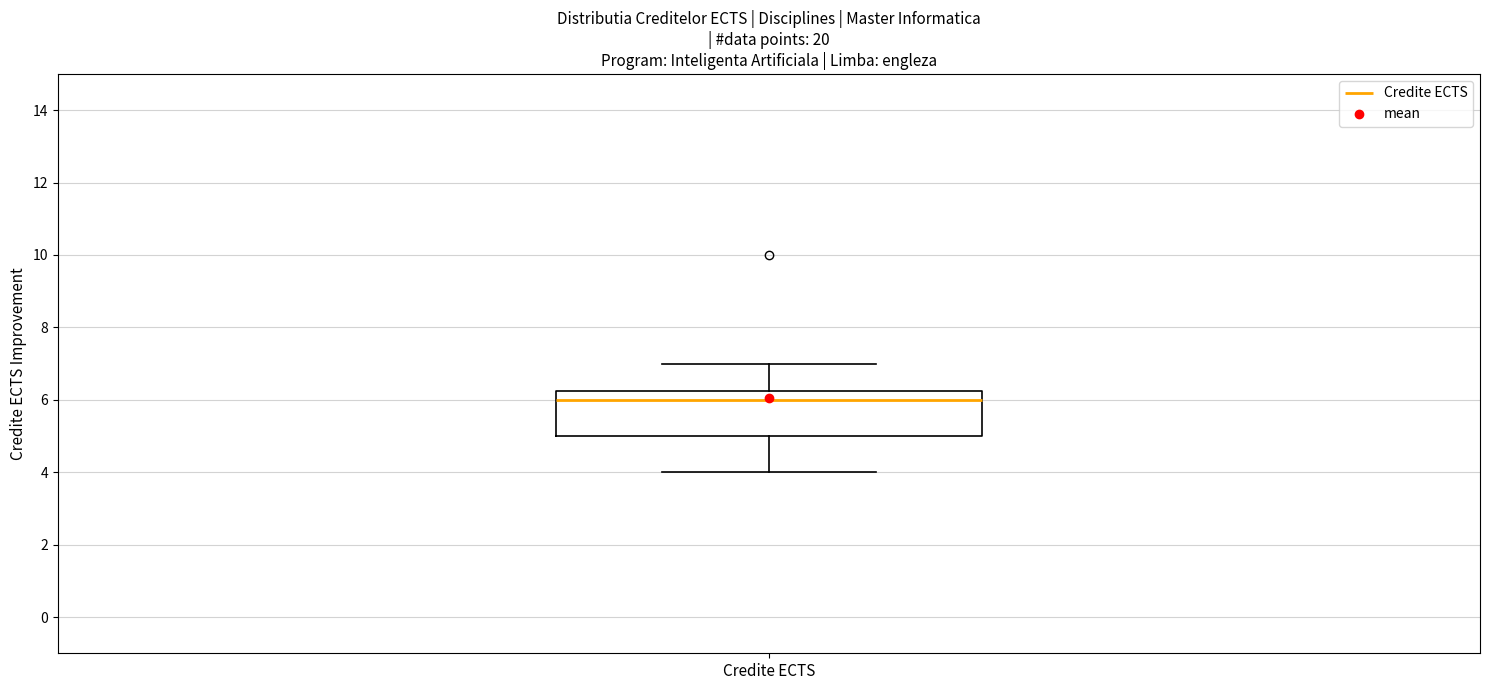

Where is the lower edge of the box for Credite ECTS on the y-axis? The values are not printed on the chart, so give them approximately, as read against the axis.

5.0